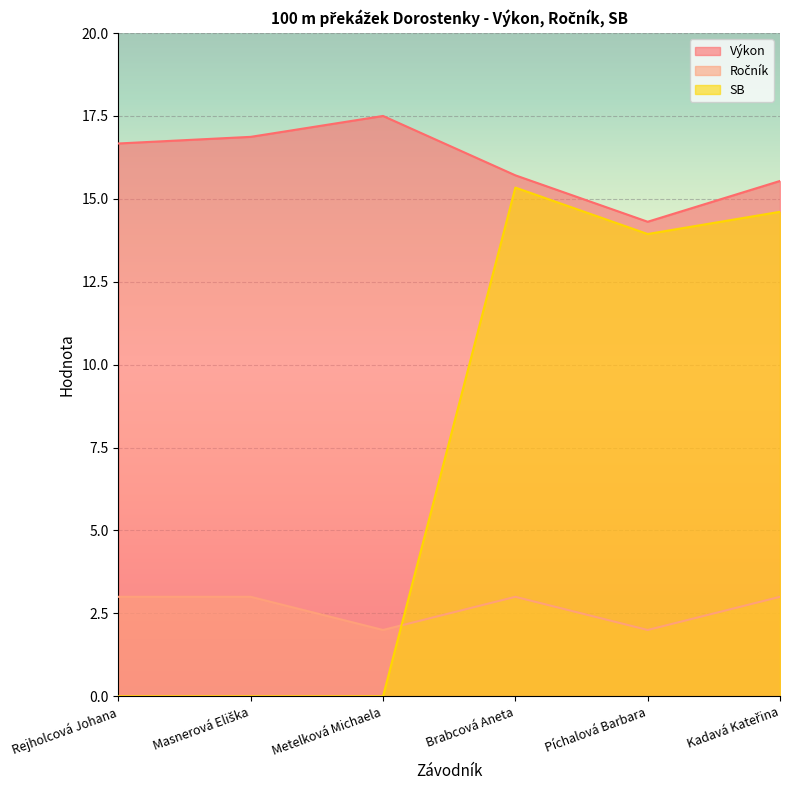

Reading right to left, list all the values displayed in this chart.

Výkon: Kadavá Kateřina=15.5	Píchalová Barbara=14.3	Brabcová Aneta=15.7	Metelková Michaela=17.5	Masnerová Eliška=16.9	Rejholcová Johana=16.7
Ročník: Kadavá Kateřina=3.0	Píchalová Barbara=2.0	Brabcová Aneta=3.0	Metelková Michaela=2.0	Masnerová Eliška=3.0	Rejholcová Johana=3.0
SB: Kadavá Kateřina=14.6	Píchalová Barbara=13.9	Brabcová Aneta=15.3	Metelková Michaela=0.0	Masnerová Eliška=0.0	Rejholcová Johana=0.0